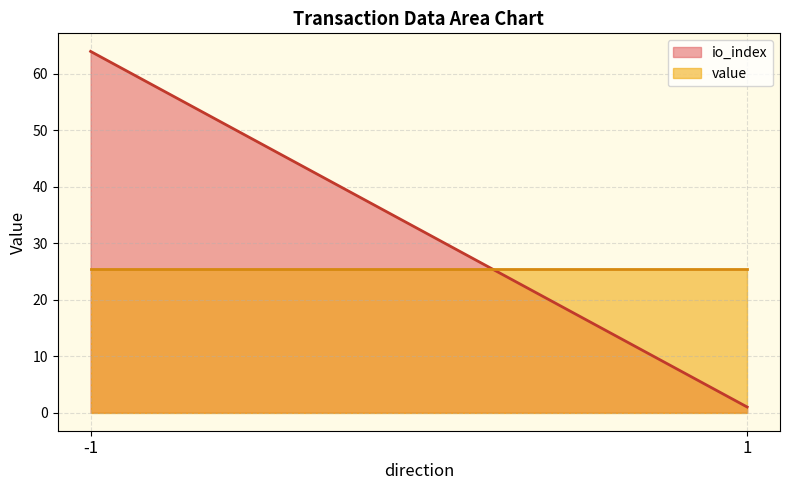

True or false: io_index and value intersect in this chart.

True